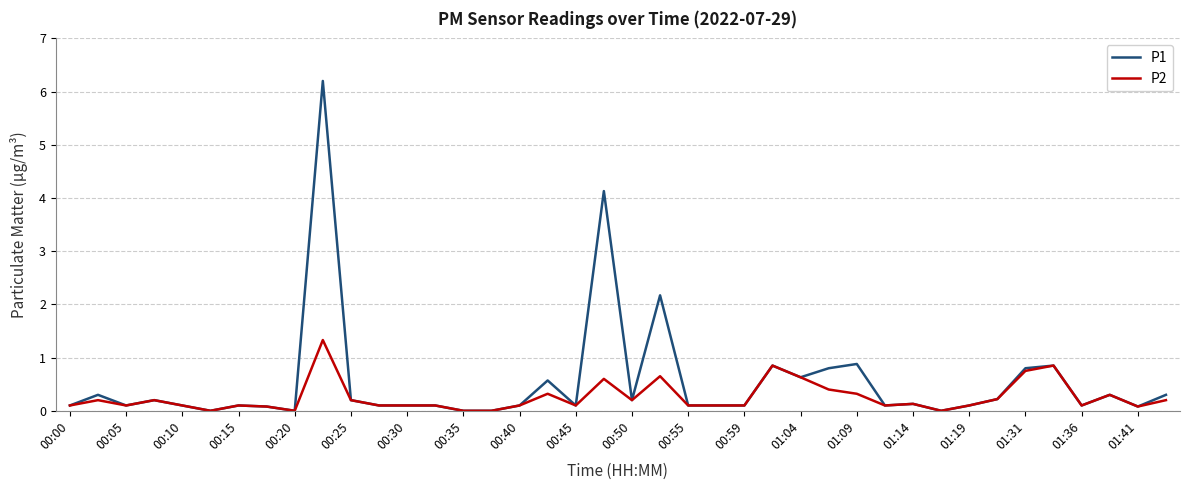

What is the greatest value displayed?

6.2